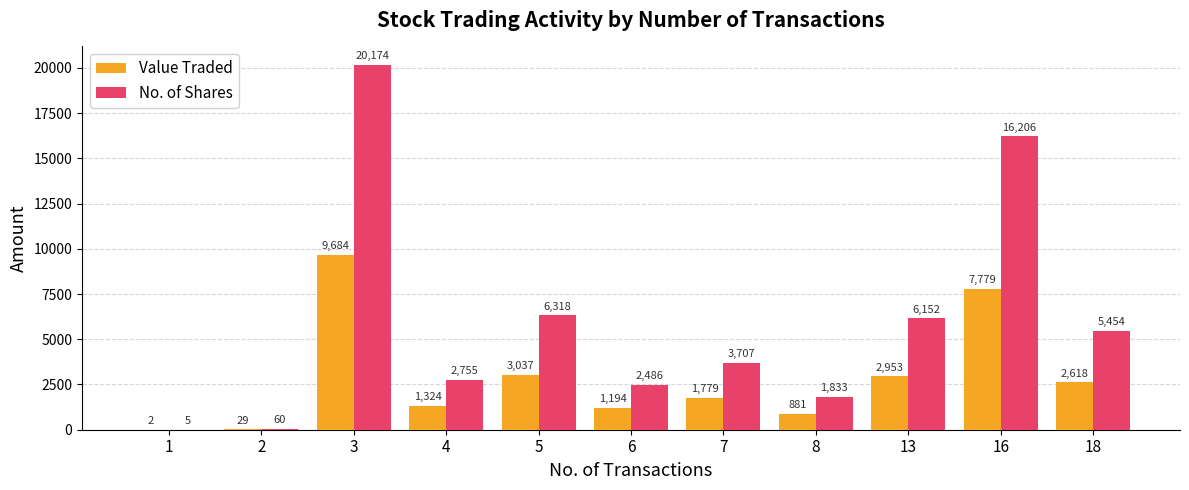

Is the value of Value Traded at 4 greater than the value of No. of Shares at 8?

No